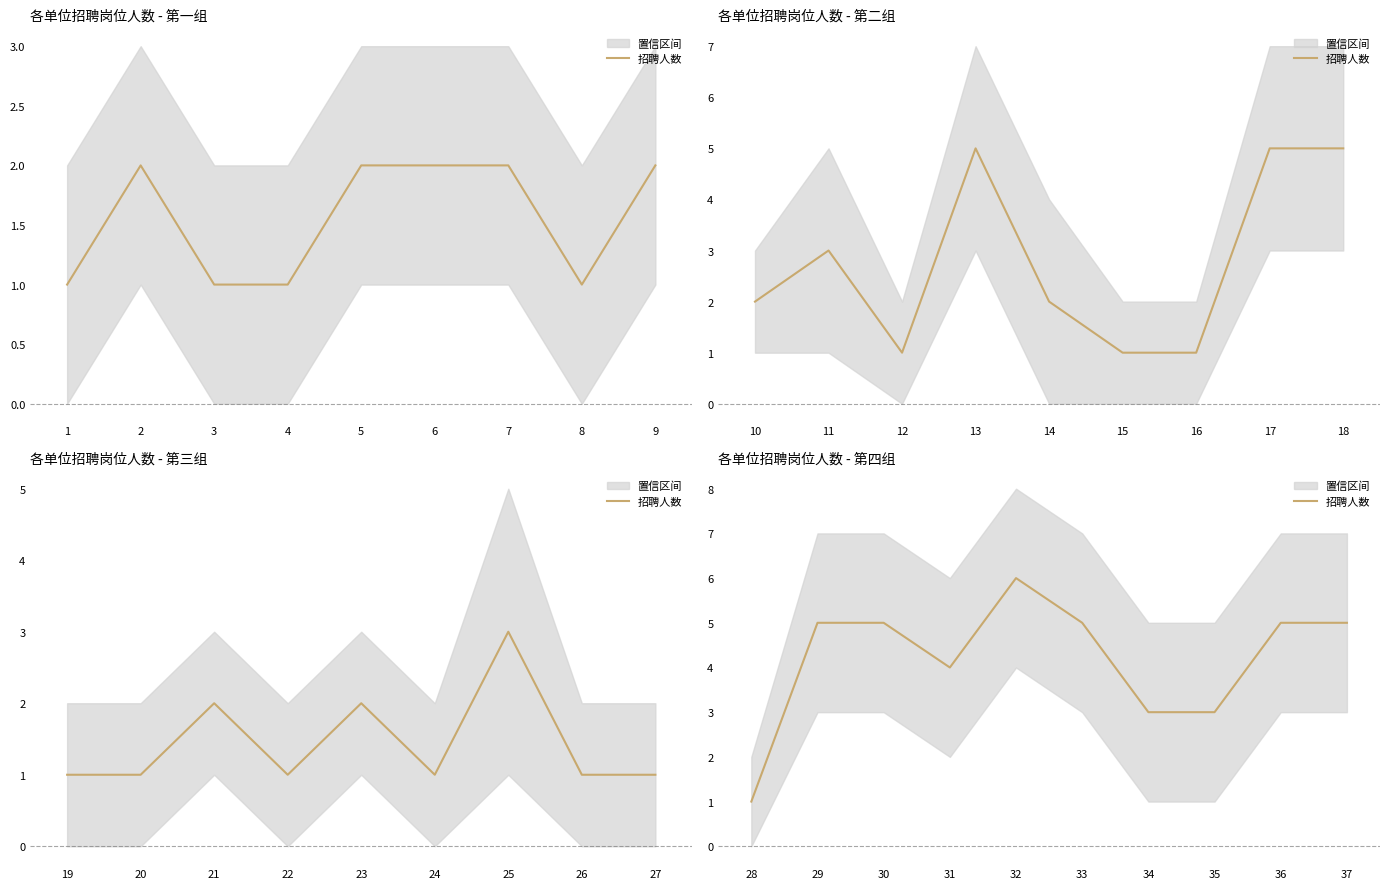

What is the value of the 4th point from the left?

4